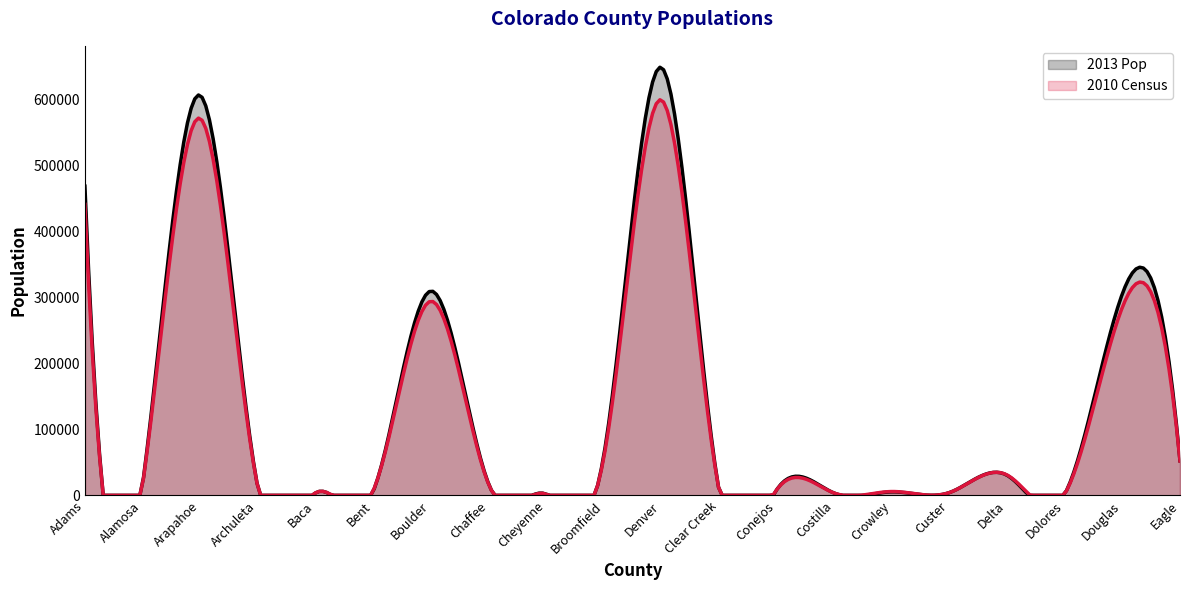

How many lines are shown in the chart?

2